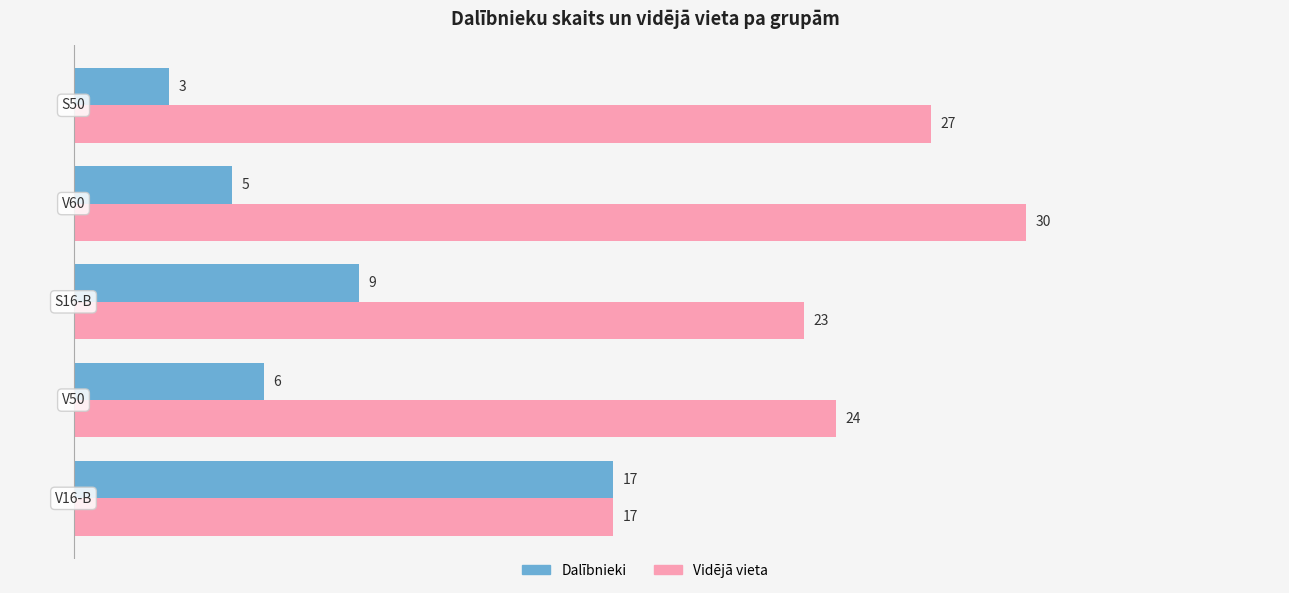

What is the maximum value for Vidējā vieta?

30